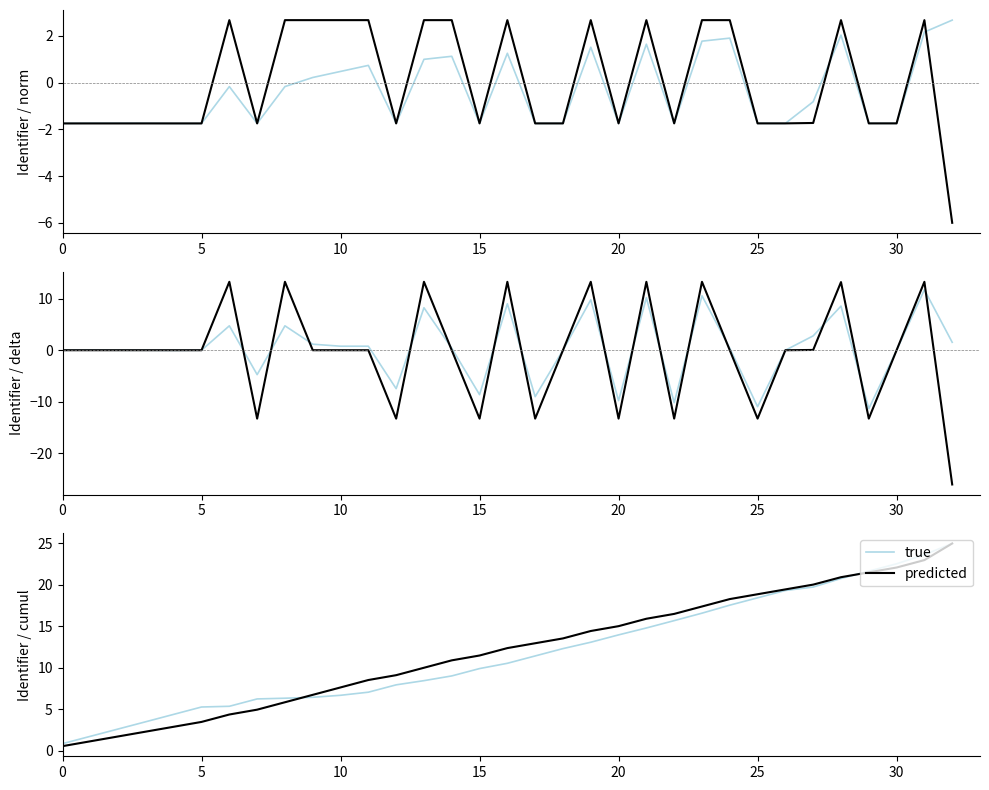

Does the chart display data point markers on the line(s)?

No